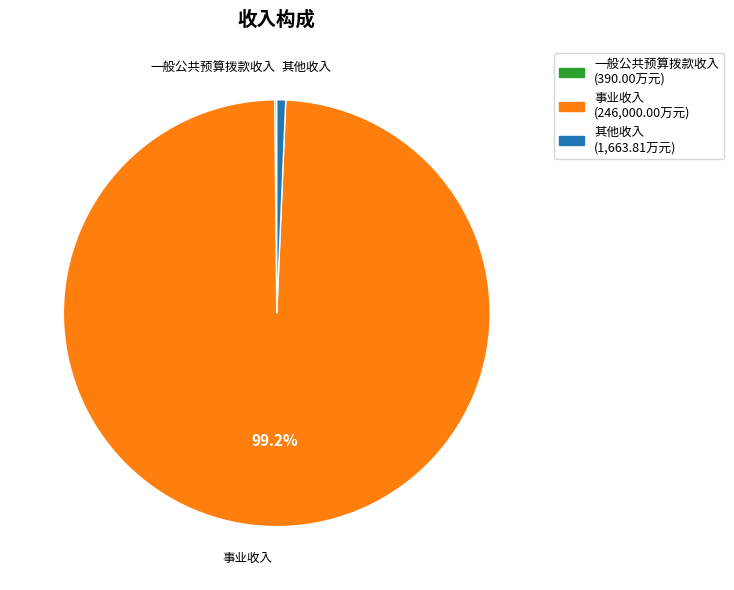

Which category accounts for the majority?

事业收入